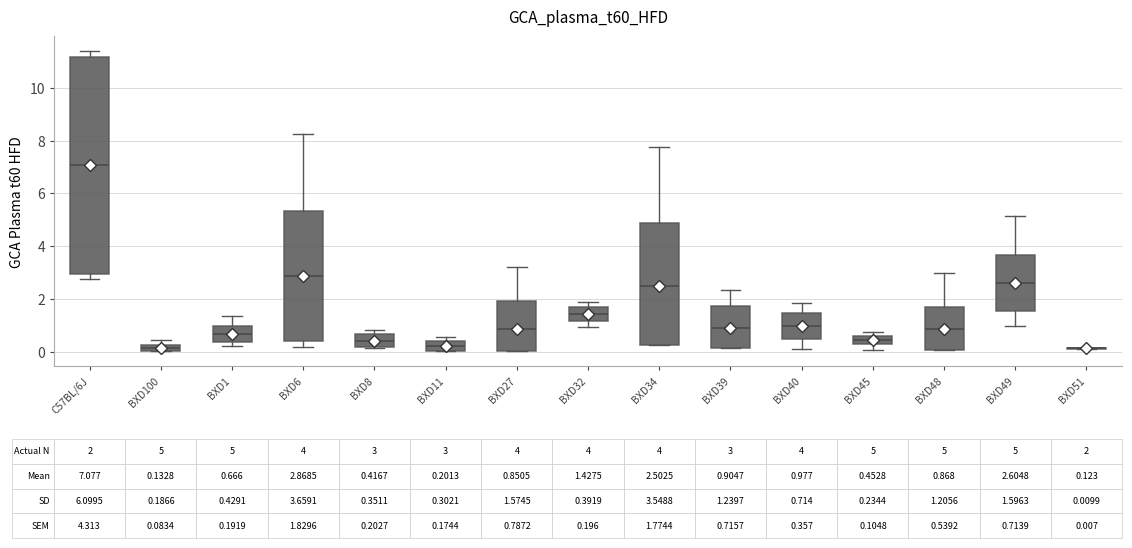

Which box is the tallest, from its lower edge to its upper edge?

C57BL/6J